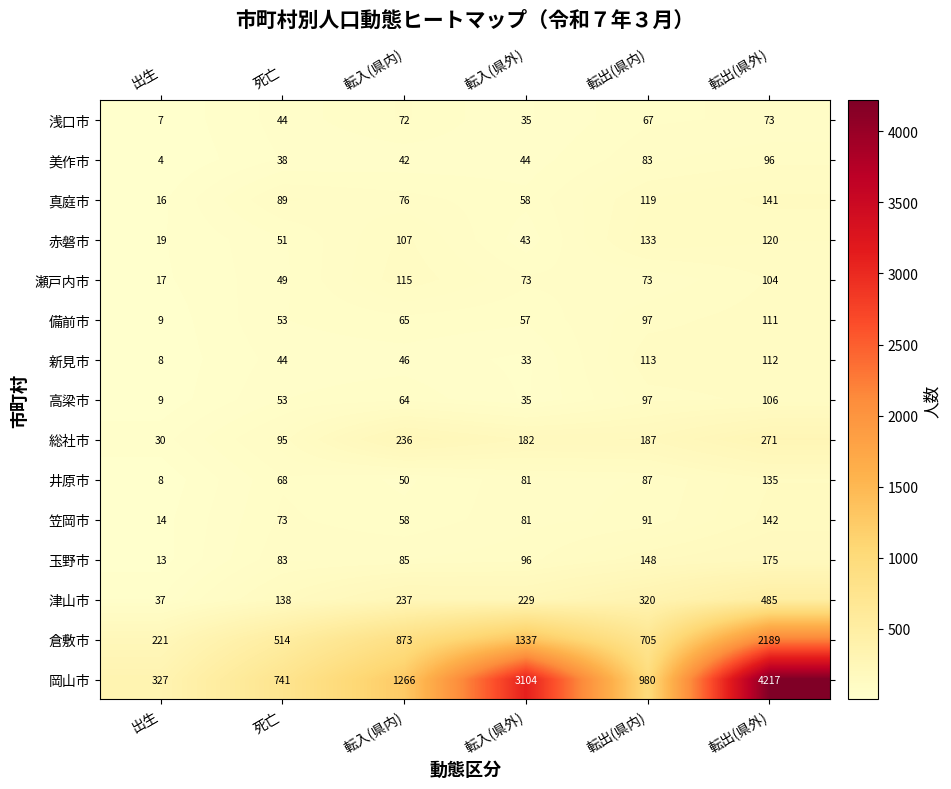

What is the approximate value of 浅口市 at 出生, to the nearest 10?

10